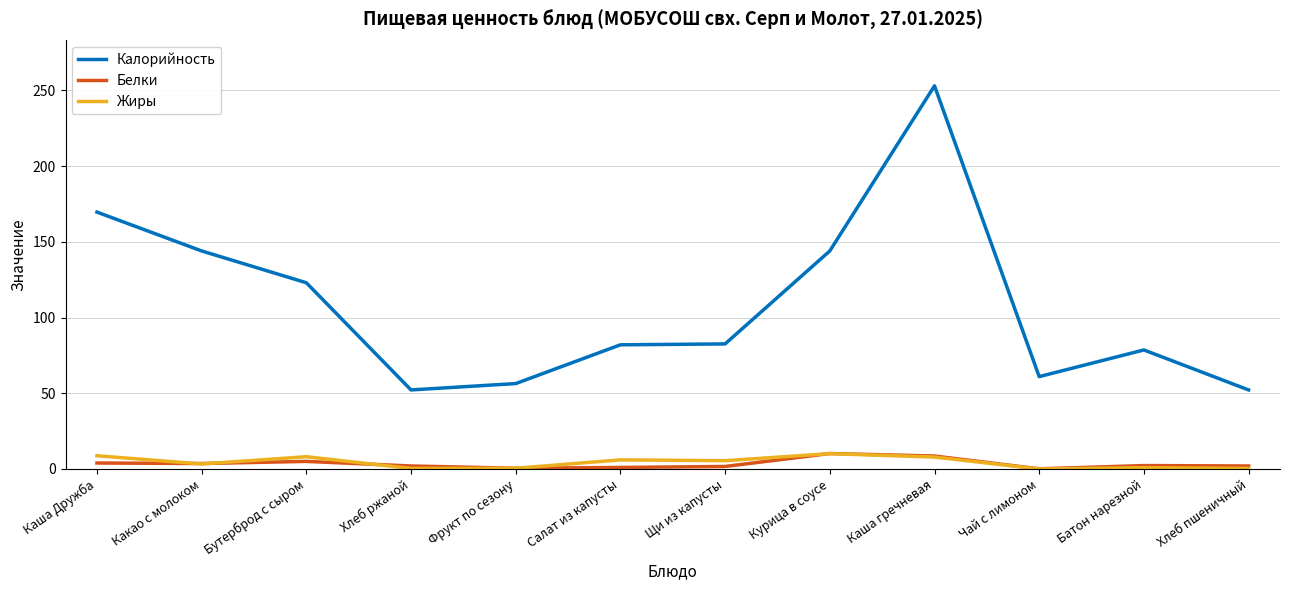

True or false: Калорийность has a value of 83.0 at Какао с молоком.

False